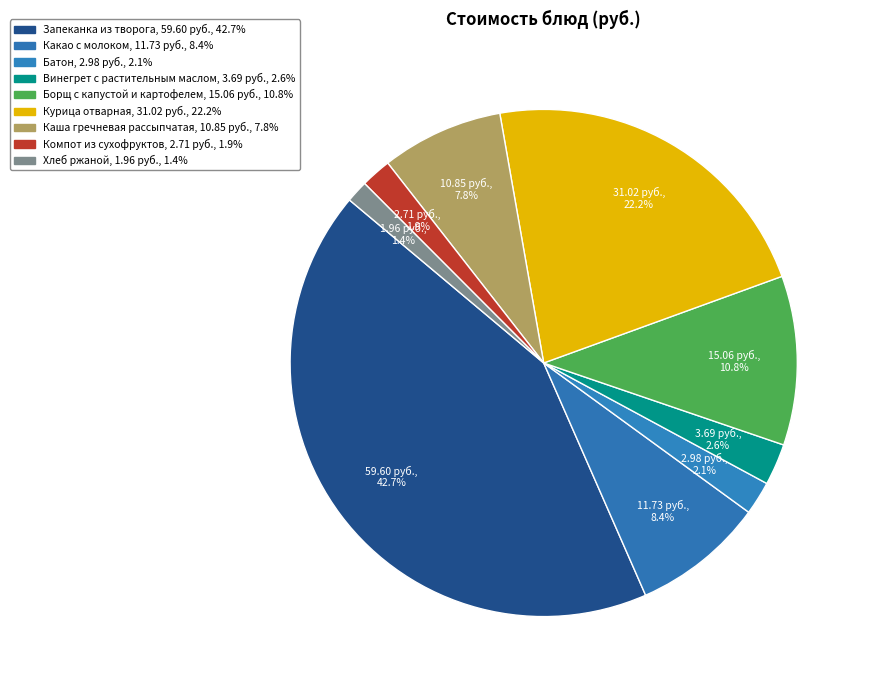

Combined, what portion of the pie is Какао с молоком and Винегрет с растительным маслом?

11.0%